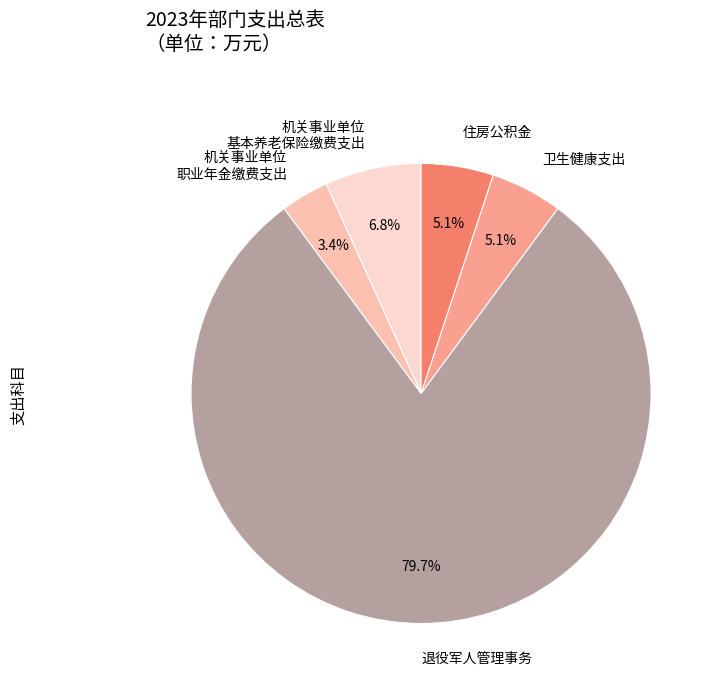

Between 机关事业单位 基本养老保险缴费支出 and 卫生健康支出, which is larger?

机关事业单位 基本养老保险缴费支出